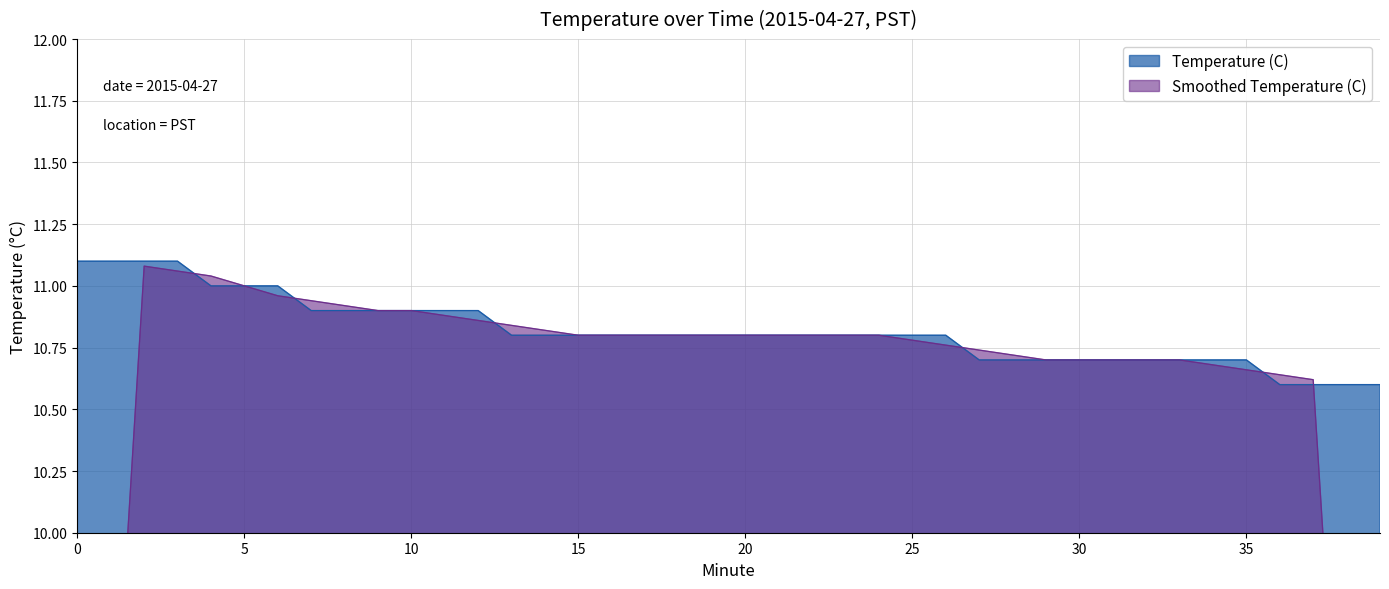

What is the sum of the values at 37 and 18?

21.4